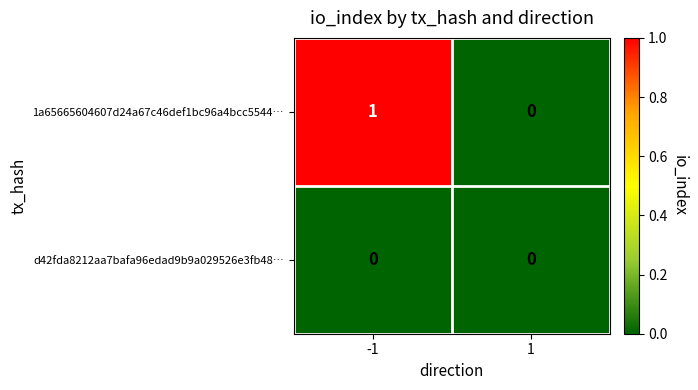

At -1, list the series in order from smallest to largest.

d42fda8212aa7bafa96edad9b9a029526e3fb48…, 1a65665604607d24a67c46def1bc96a4bcc5544…